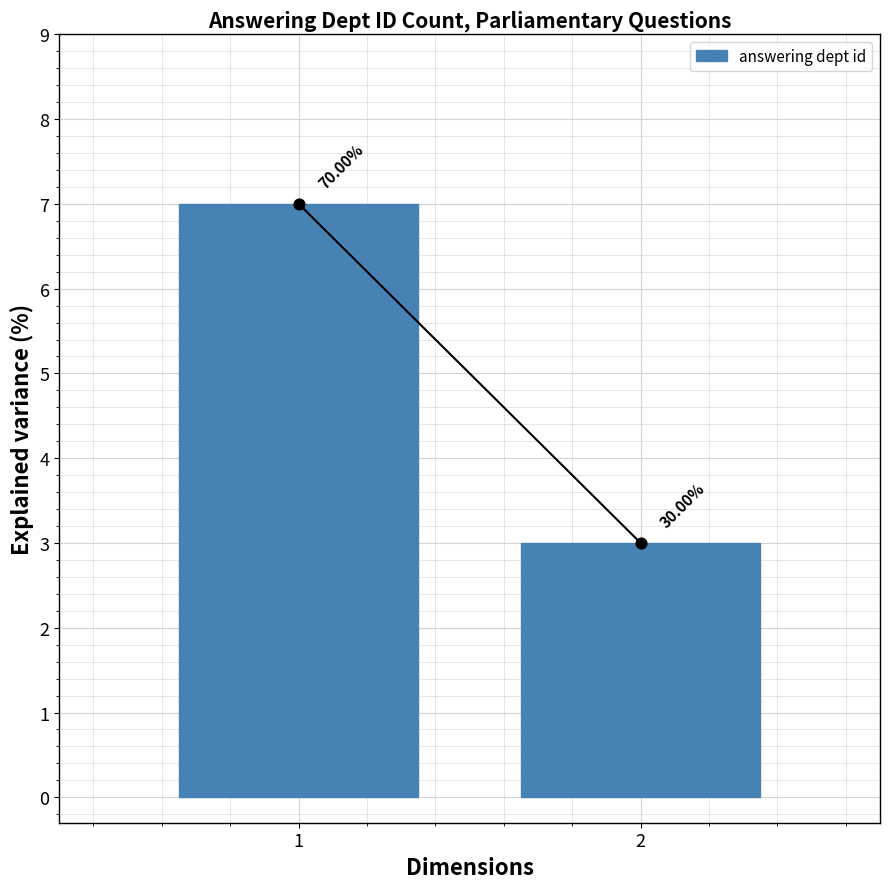

What is the change in value from 1 to 2?

-4